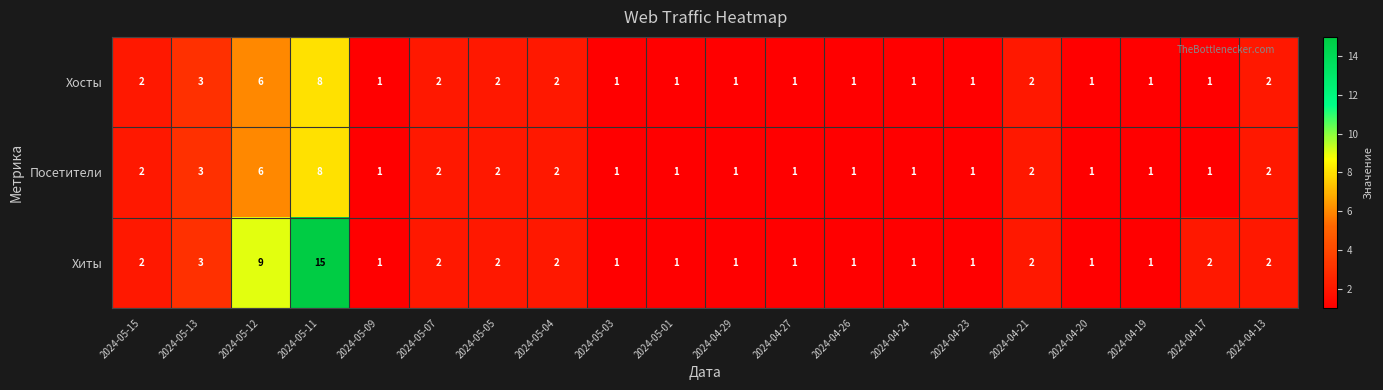

Which category has the highest value in the Хосты series?

2024-05-11